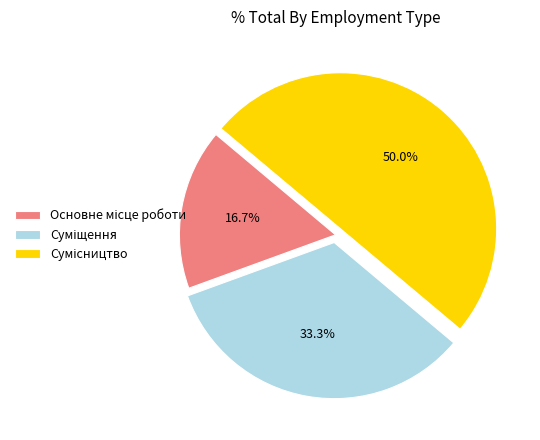

What percentage is NOT represented by Основне місце роботи?

83.3%